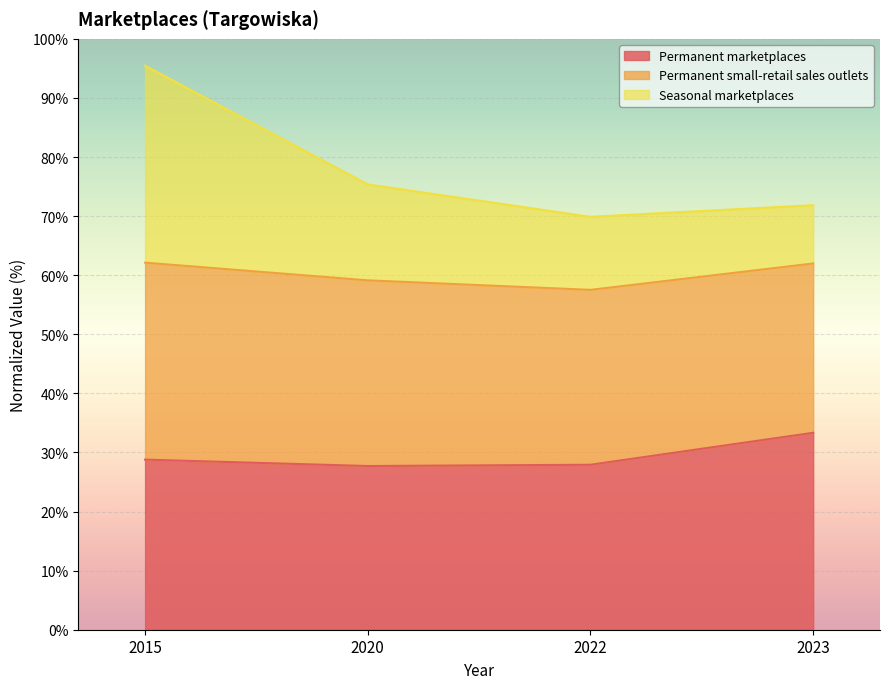

True or false: Seasonal marketplaces and Permanent marketplaces intersect in this chart.

False